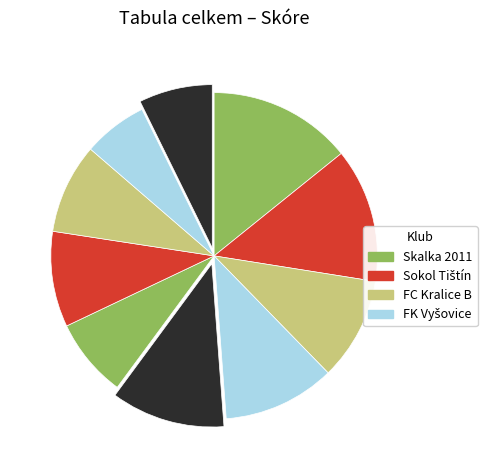

Which slice is the largest?

Skalka 2011